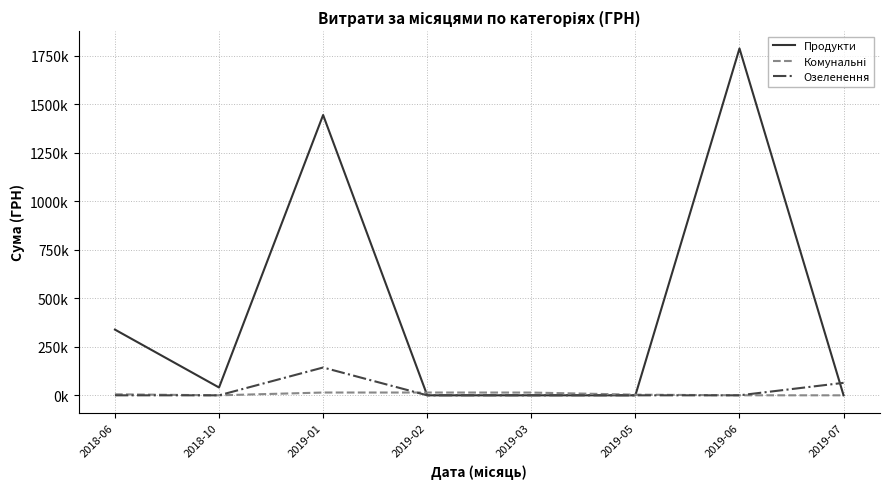

Does the chart display data point markers on the line(s)?

No